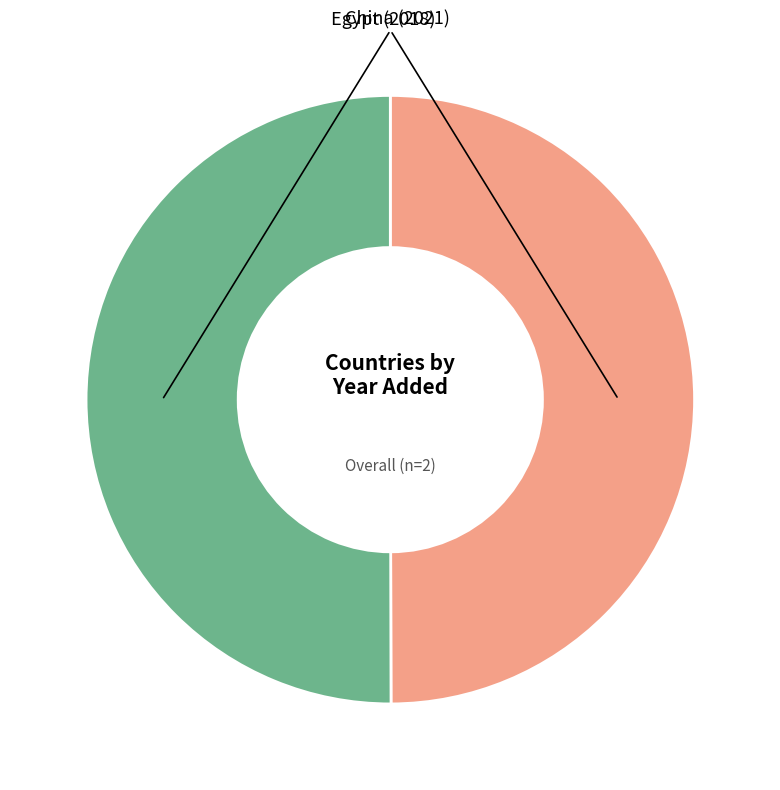

Count the number of slices in the pie.

2